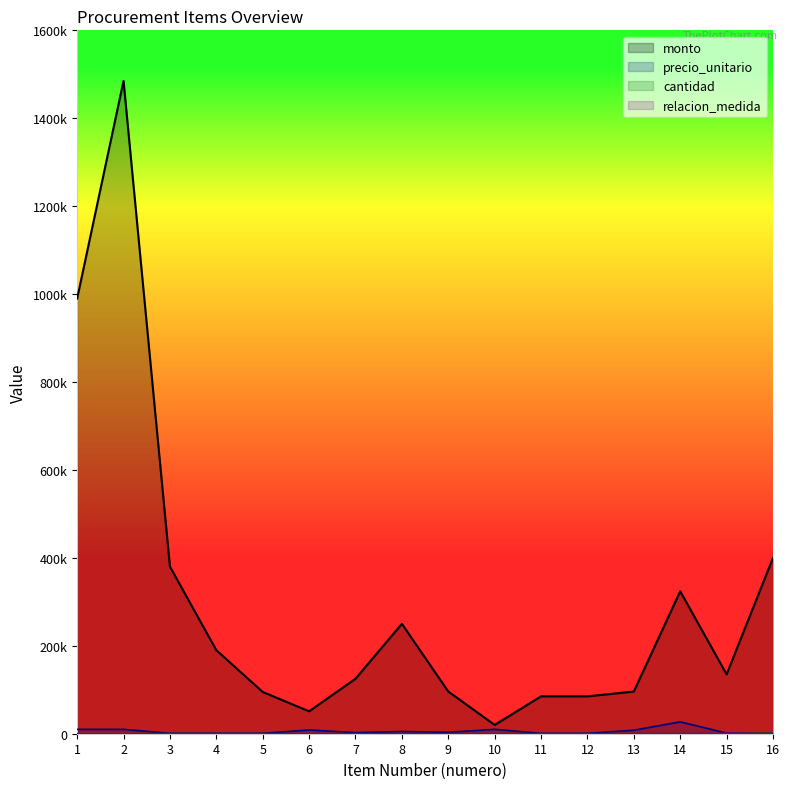

Is the value of cantidad at 10 greater than the value of monto at 2?

No